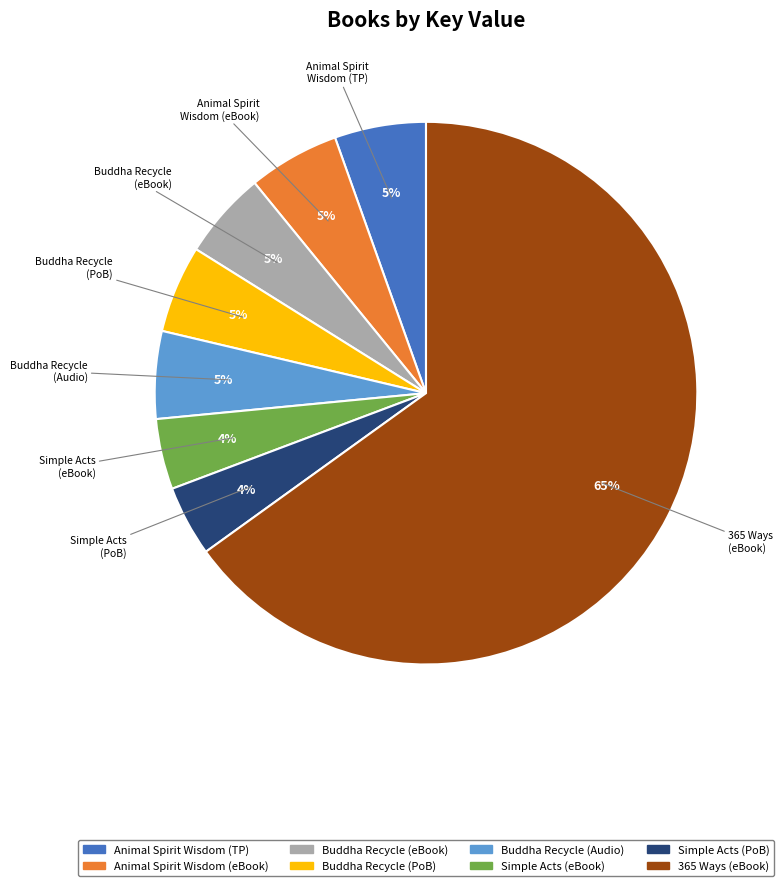

Is there a majority slice in this chart?

Yes